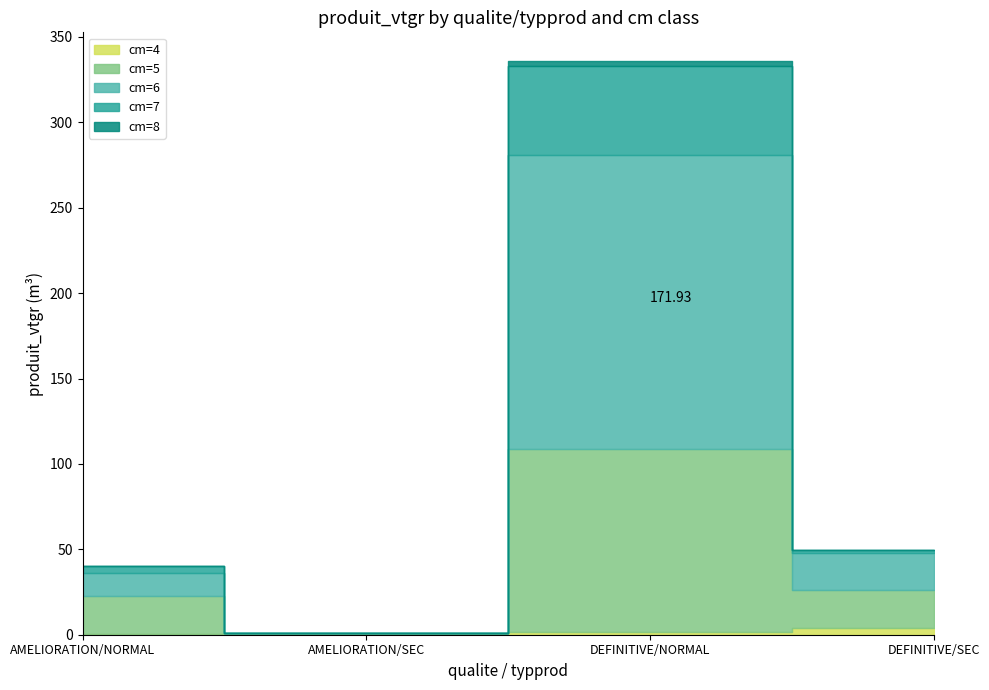

Reading left to right, list all the values displayed in this chart.

cm=4: AMELIORATION/NORMAL=0.6	AMELIORATION/SEC=0.6	DEFINITIVE/NORMAL=1.6	DEFINITIVE/SEC=4.0
cm=5: AMELIORATION/NORMAL=22.1	AMELIORATION/SEC=0.7	DEFINITIVE/NORMAL=107.3	DEFINITIVE/SEC=22.0
cm=6: AMELIORATION/NORMAL=13.6	AMELIORATION/SEC=0.0	DEFINITIVE/NORMAL=171.9	DEFINITIVE/SEC=21.7
cm=7: AMELIORATION/NORMAL=4.0	AMELIORATION/SEC=0.0	DEFINITIVE/NORMAL=52.1	DEFINITIVE/SEC=2.0
cm=8: AMELIORATION/NORMAL=0.0	AMELIORATION/SEC=0.0	DEFINITIVE/NORMAL=2.9	DEFINITIVE/SEC=0.0